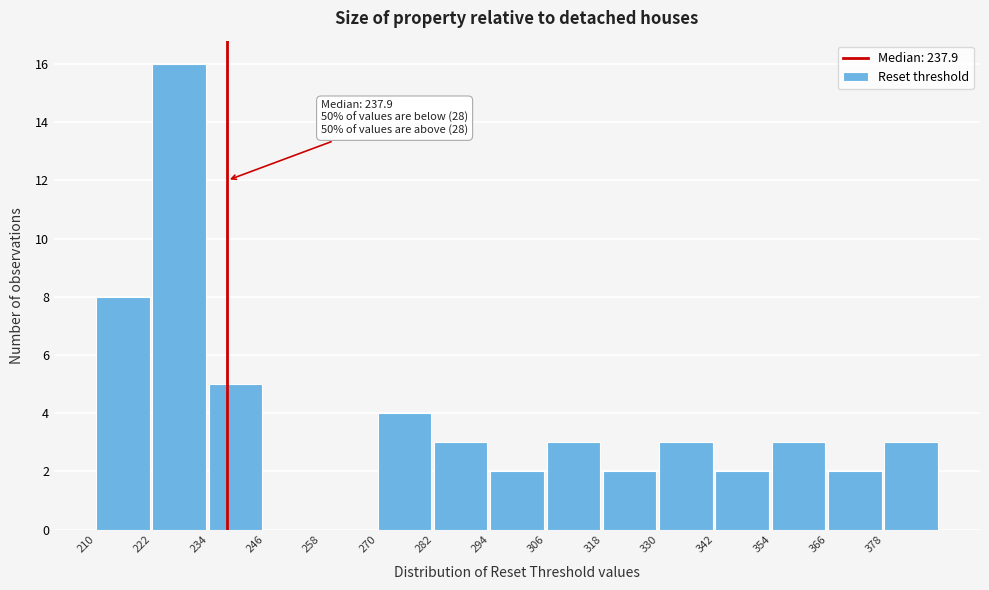

Over which range of the x-axis is the bar tallest?

222 to 234